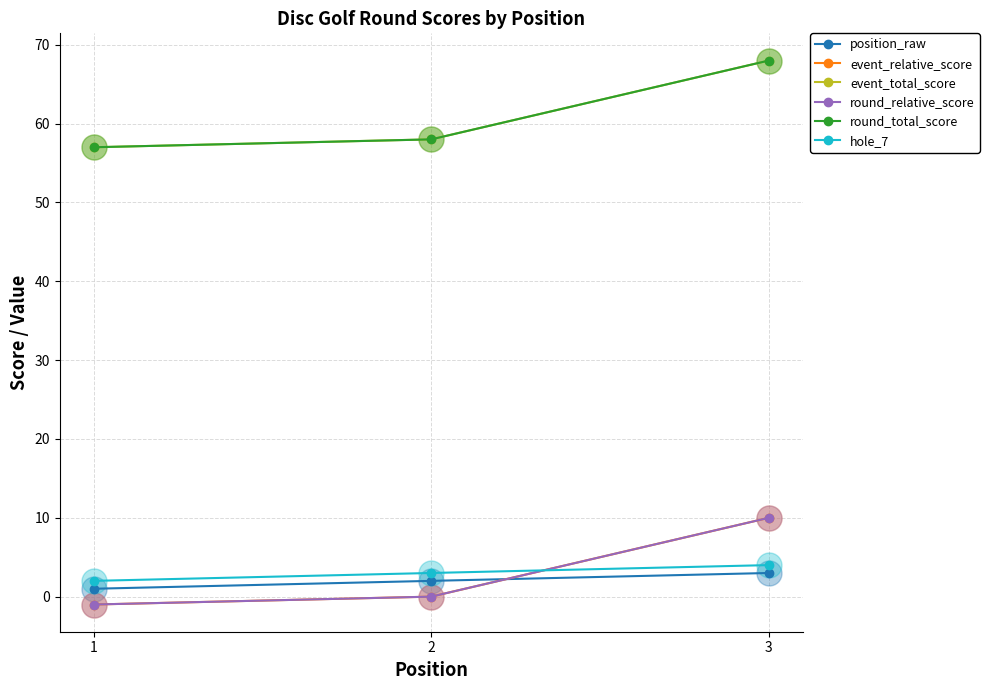

Is this an area chart (filled region under the line)?

No